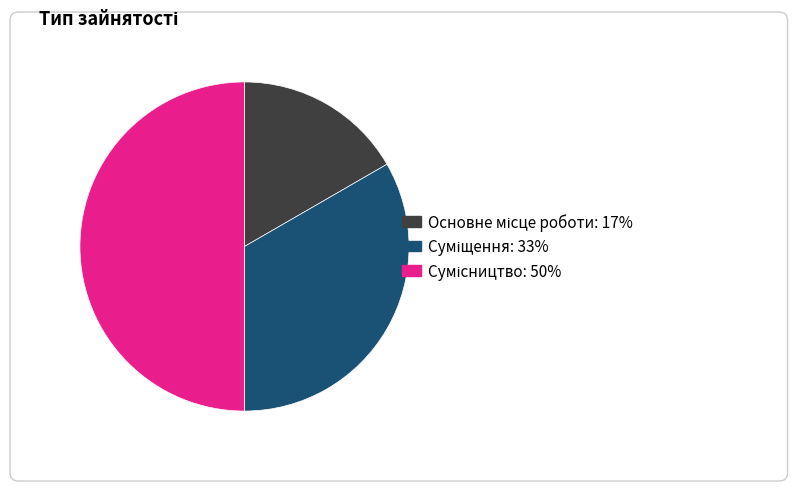

What is the ratio of the value at Сумісництво to the value at Основне місце роботи?

3.0